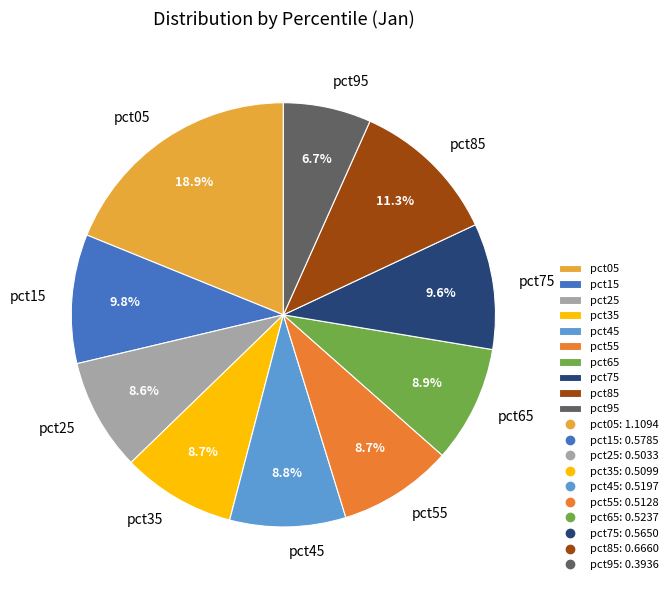

To the nearest percent, what is the difference between the pct15 and pct35 slice percentages?

1%